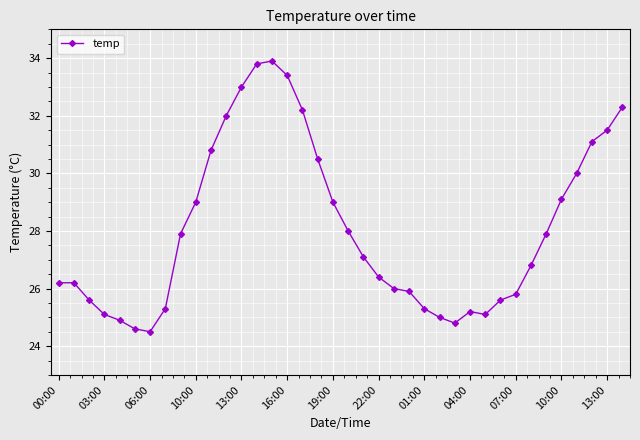

Reading right to left, extract all data points from this chart.

32.3	31.5	31.1	30.0	29.1	27.9	26.8	25.8	25.6	25.1	25.2	24.8	25.0	25.3	25.9	26.0	26.4	27.1	28.0	29.0	30.5	32.2	33.4	33.9	33.8	33.0	32.0	30.8	29.0	27.9	25.3	24.5	24.6	24.9	25.1	25.6	26.2	26.2